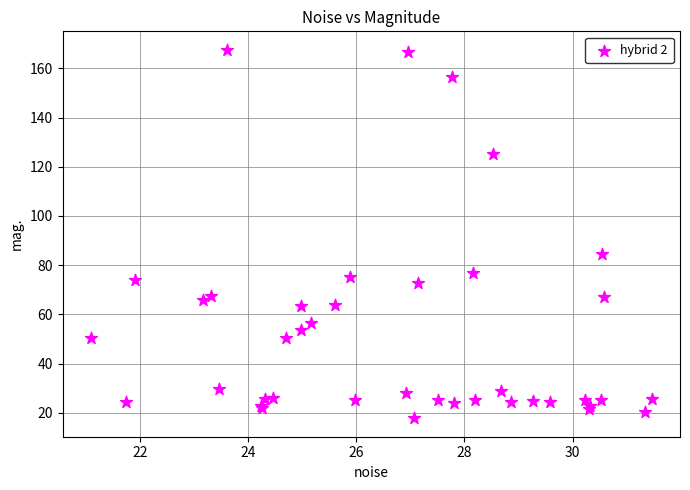

What Y value in the scatter plot is closest to 92?

84.7